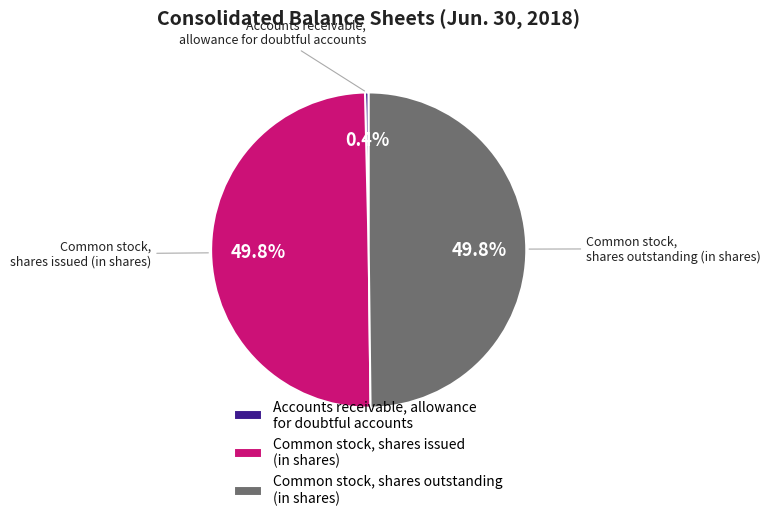

What portion of the pie excludes Common stock, shares outstanding (in shares)?

50.2%